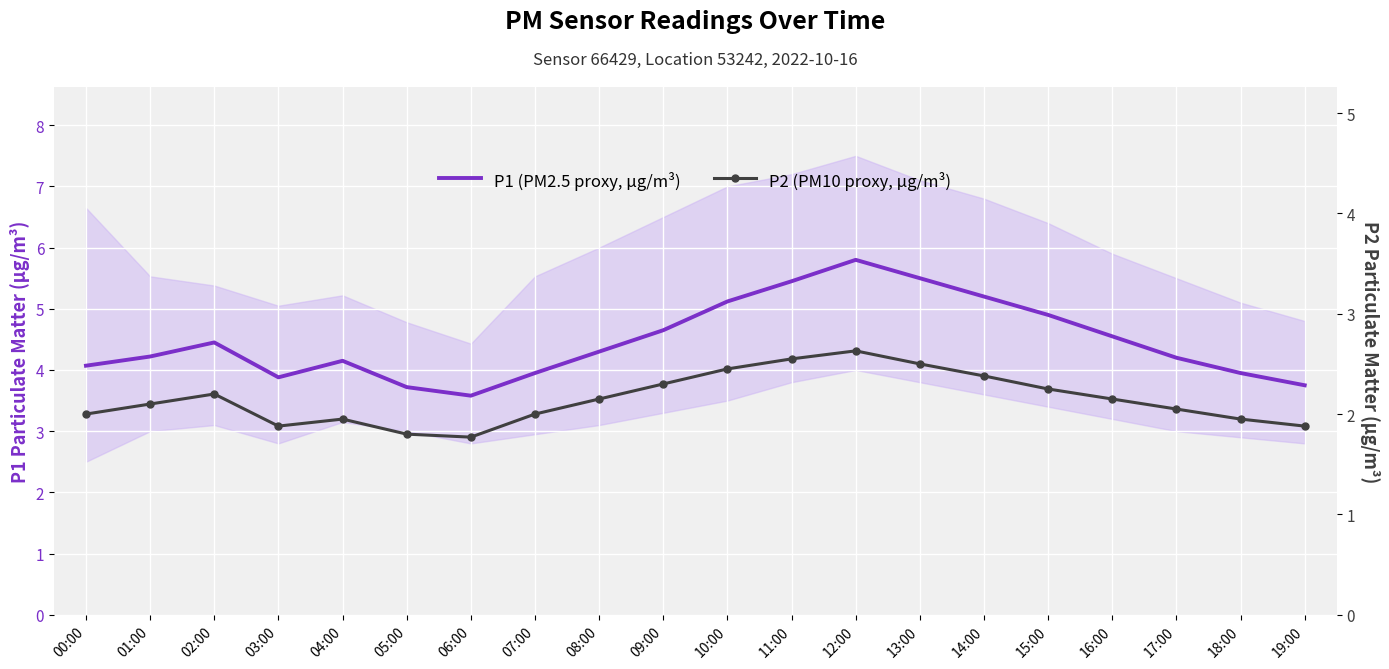

What is the difference between the maximum and second lowest values in the P1 (PM2.5 proxy, μg/m³) series?

2.1